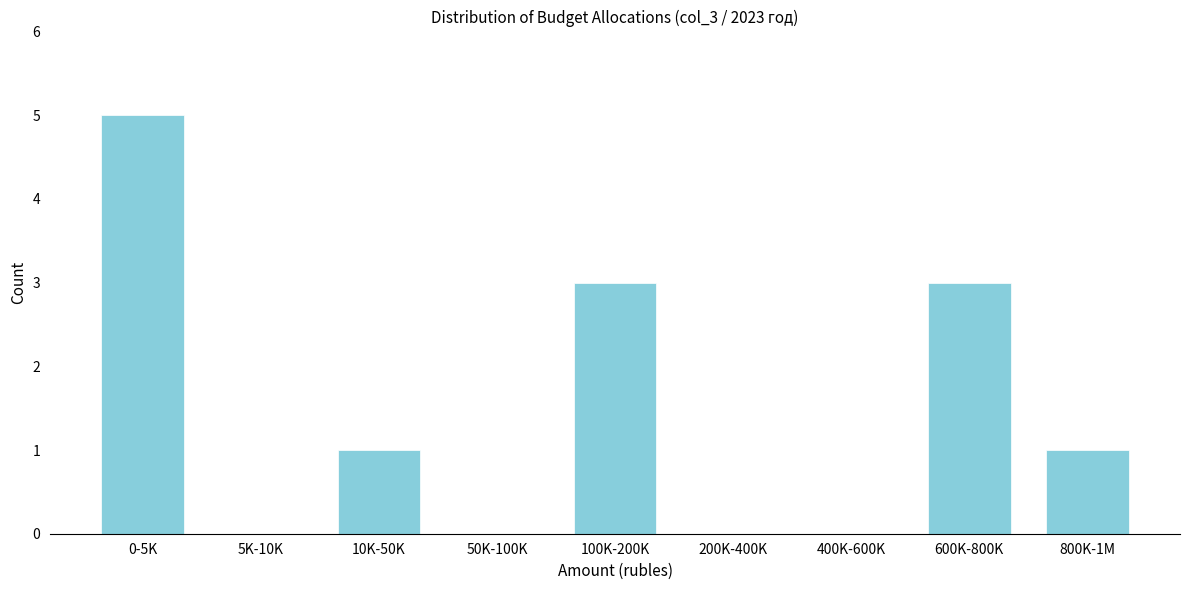

Reading left to right, transcribe all the data shown in this chart.

0-5K=5	5K-10K=0	10K-50K=1	50K-100K=0	100K-200K=3	200K-400K=0	400K-600K=0	600K-800K=3	800K-1M=1